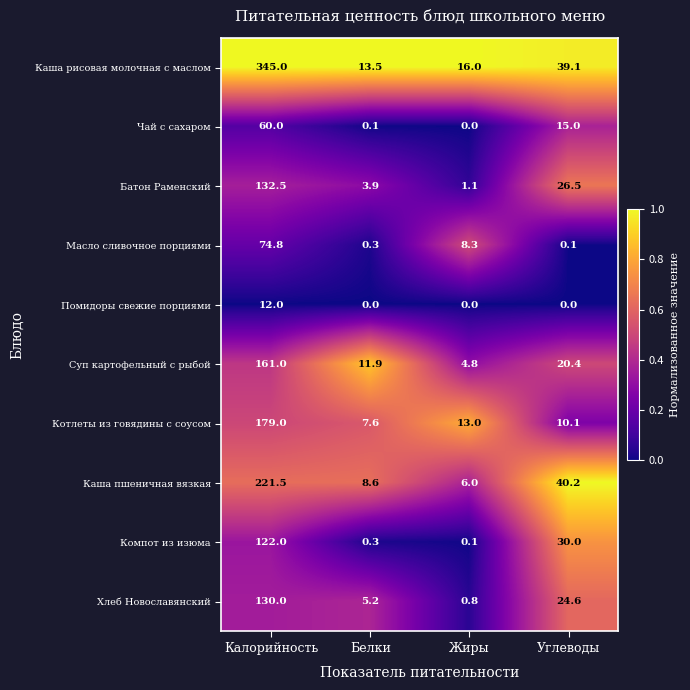

What is the average value of the Суп картофельный с рыбой series?

49.5